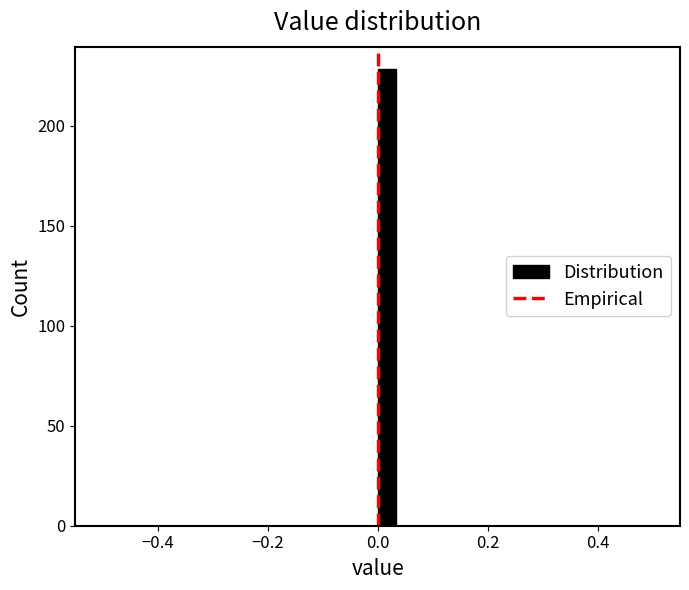

Read against the x-axis, roughly where is the centre of the tallest bar?

0.02